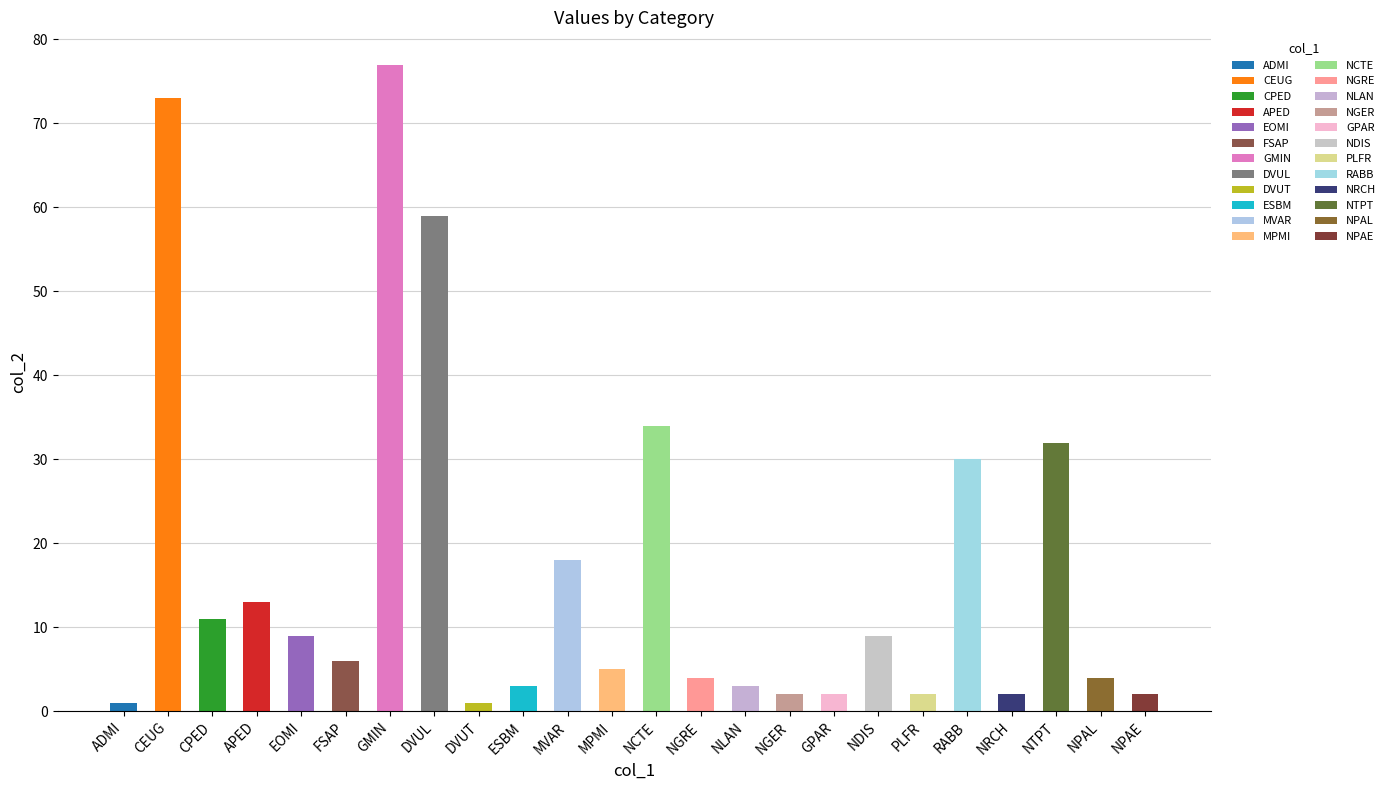

What is the label of the 15th bar from the left?

NLAN